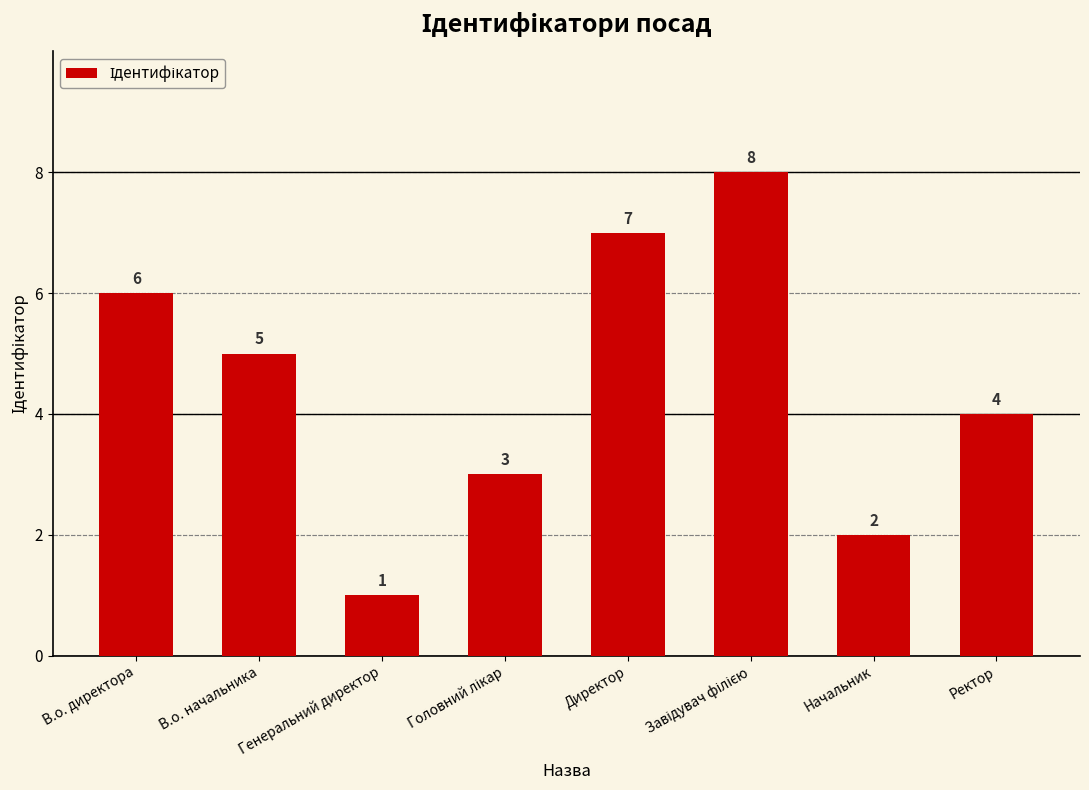

Where does the data first go above 5?

В.о. директора